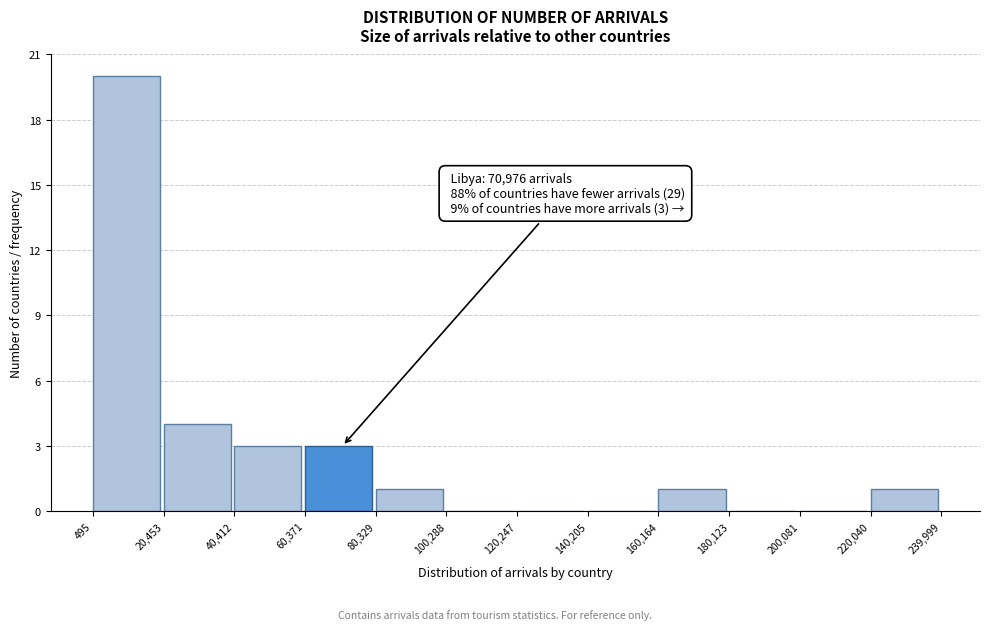

Over which range of the x-axis is the bar tallest?

495 to 20,453